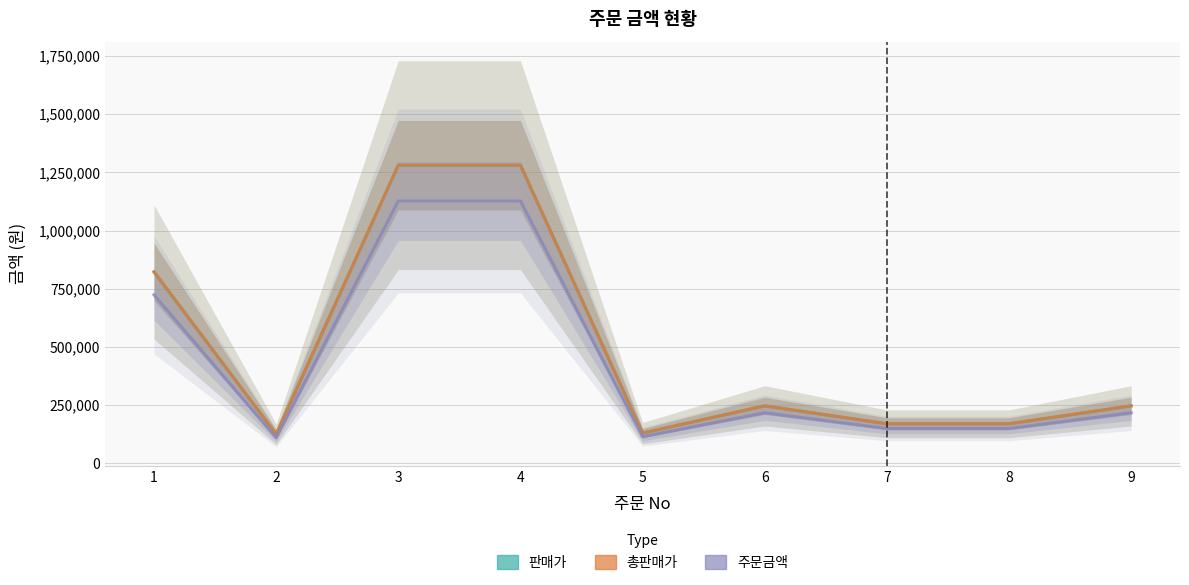

The value of 판매가 at 3 is 2226391. True or false?

False